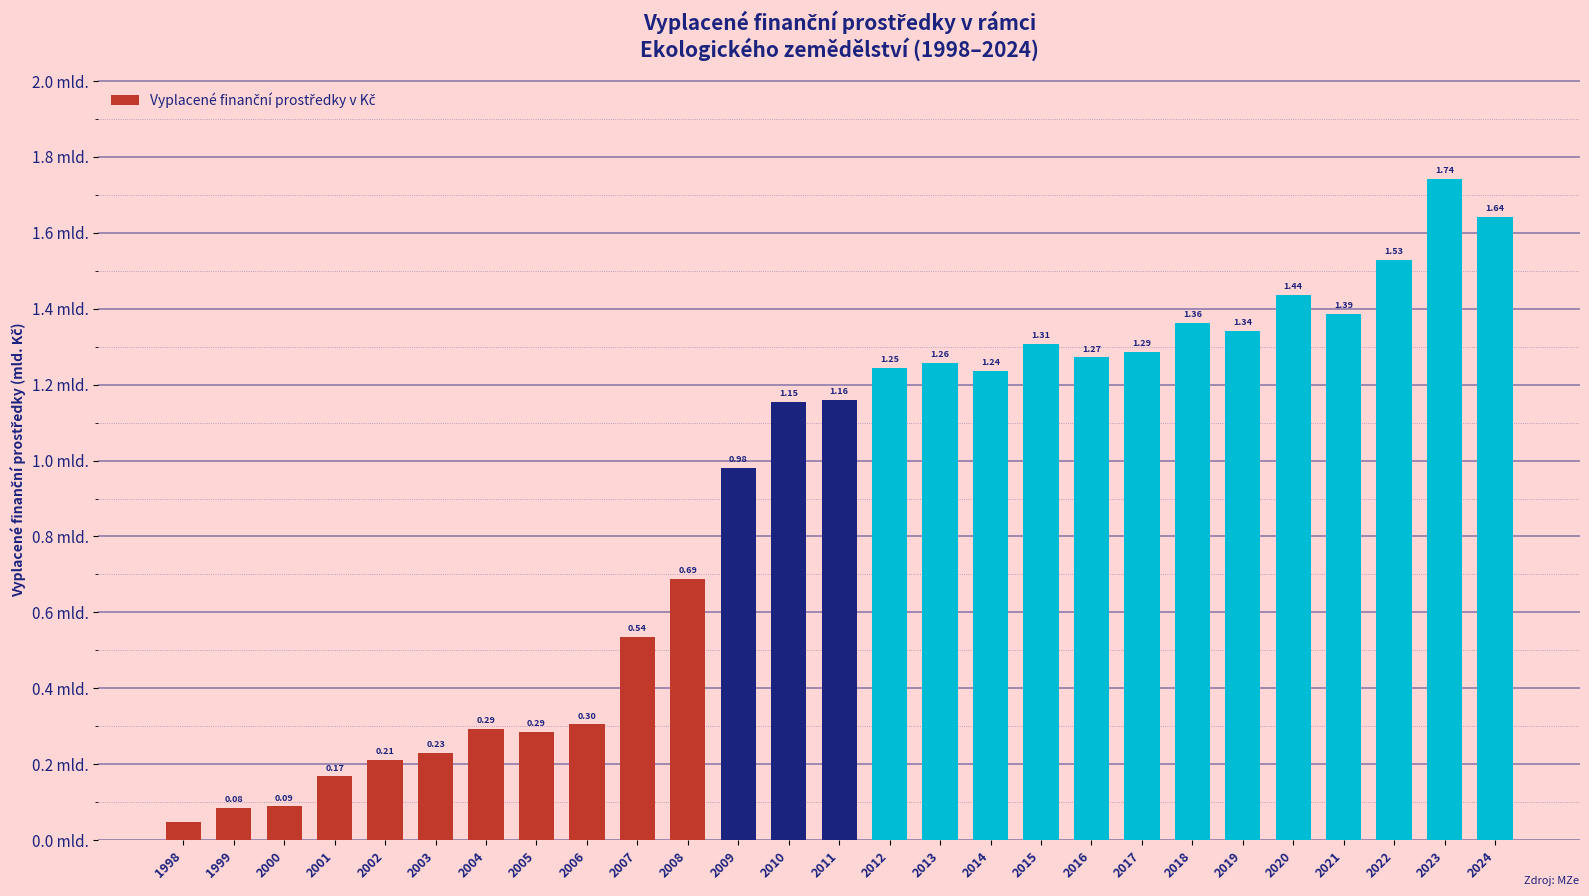

Where does the data first go above 1?

2010